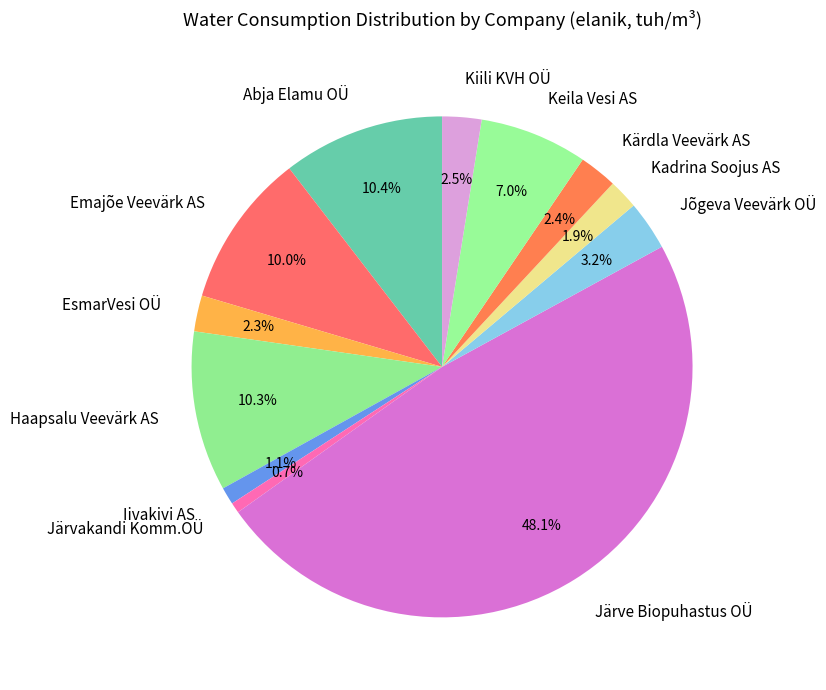

To the nearest percent, what portion does Kärdla Veevärk AS represent?

2%